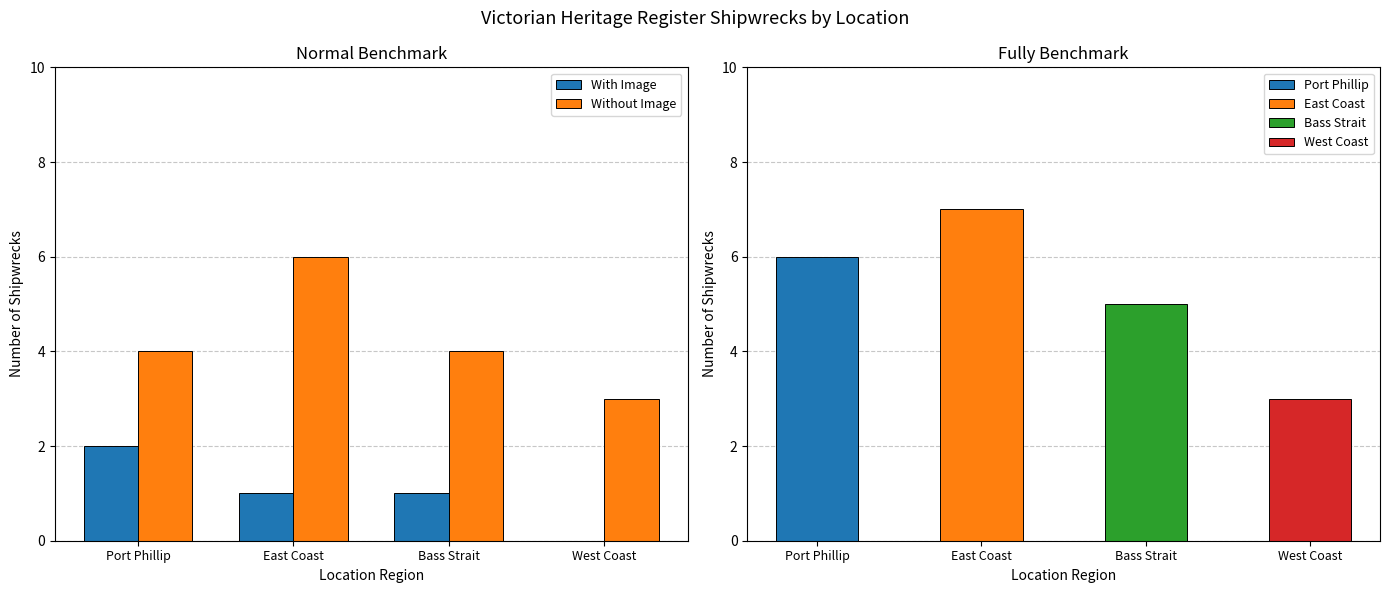

Between Port Phillip and Bass Strait, which series saw the biggest shift?

With Image